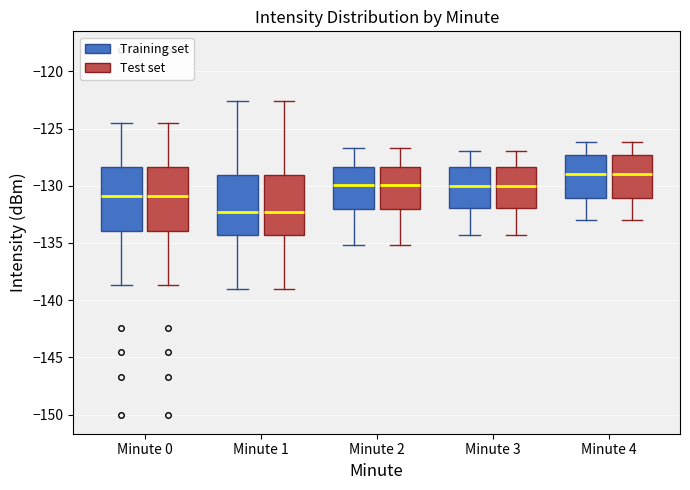

Reading left to right, transcribe this box plot: for each box, give where its median line is, the range the box spans, and where its two whiskers end, as read against the y-axis. The values are not printed on the chart, so give them approximately, as read against the axis.

Minute 0 (Training set): median -131.0, box -134.0 to -128.5, whiskers -138.5 to -124.5
Minute 0 (Test set): median -131.0, box -134.0 to -128.5, whiskers -138.5 to -124.5
Minute 1 (Training set): median -132.5, box -134.5 to -129.0, whiskers -139.0 to -122.5
Minute 1 (Test set): median -132.5, box -134.5 to -129.0, whiskers -139.0 to -122.5
Minute 2 (Training set): median -130.0, box -132.0 to -128.5, whiskers -135.0 to -126.5
Minute 2 (Test set): median -130.0, box -132.0 to -128.5, whiskers -135.0 to -126.5
Minute 3 (Training set): median -130.0, box -132.0 to -128.5, whiskers -134.5 to -127.0
Minute 3 (Test set): median -130.0, box -132.0 to -128.5, whiskers -134.5 to -127.0
Minute 4 (Training set): median -129.0, box -131.0 to -127.5, whiskers -133.0 to -126.0
Minute 4 (Test set): median -129.0, box -131.0 to -127.5, whiskers -133.0 to -126.0